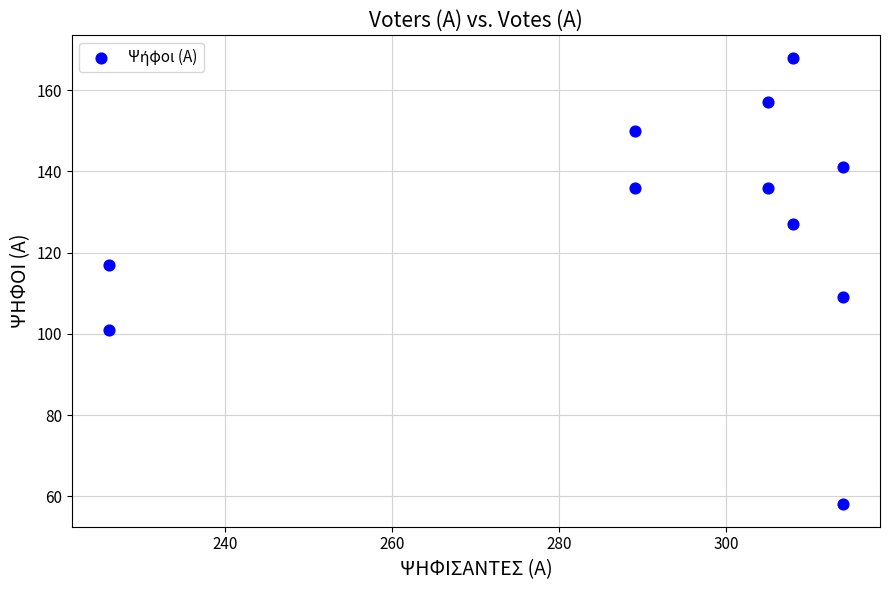

What is the range of Y values (max minus min)?

110